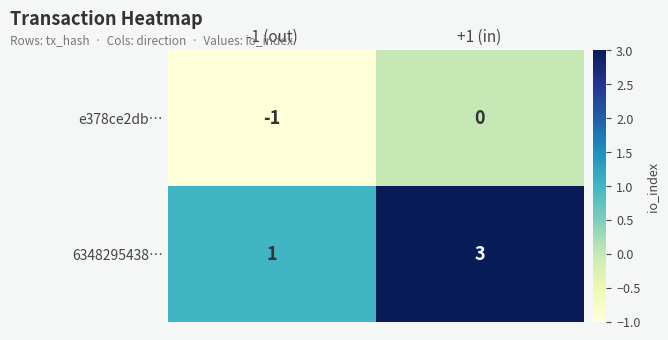

At which label is e378ce2db… closest to 0?

+1 (in)